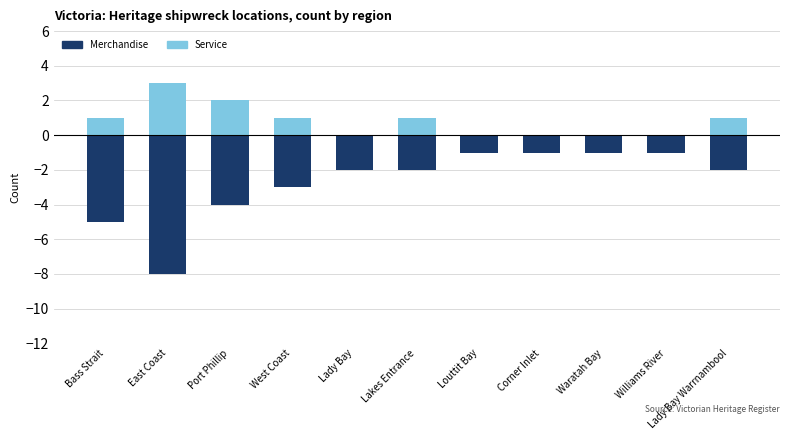

What is the difference between the maximum and minimum values in the Service series?

3